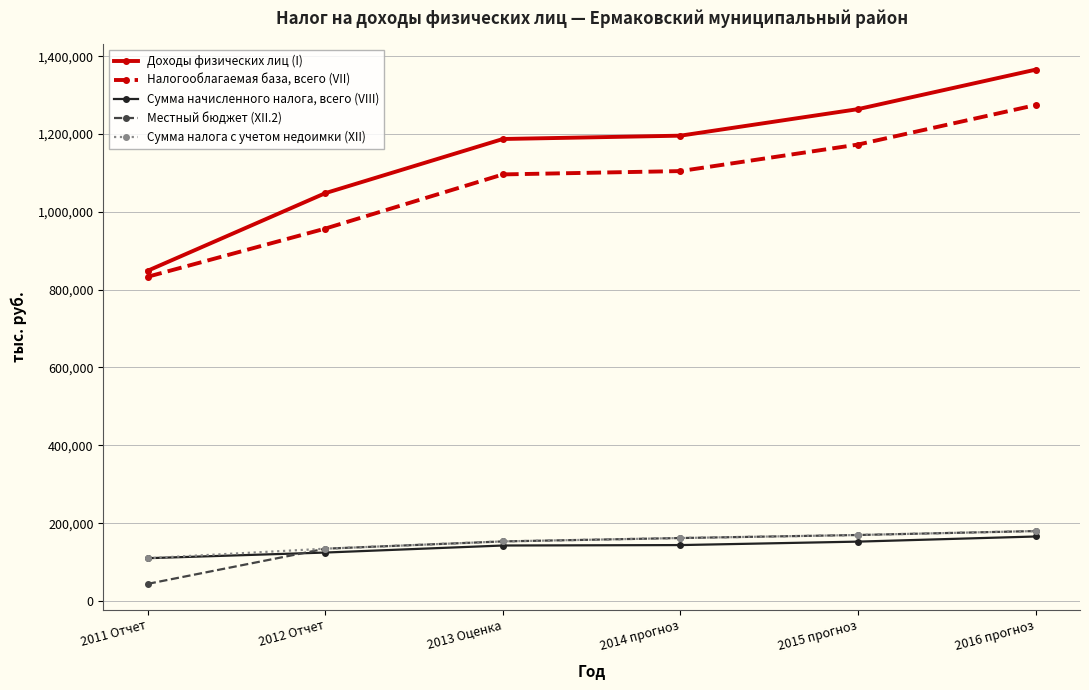

How many values in the Сумма налога с учетом недоимки (XII) series are below 161771?

3